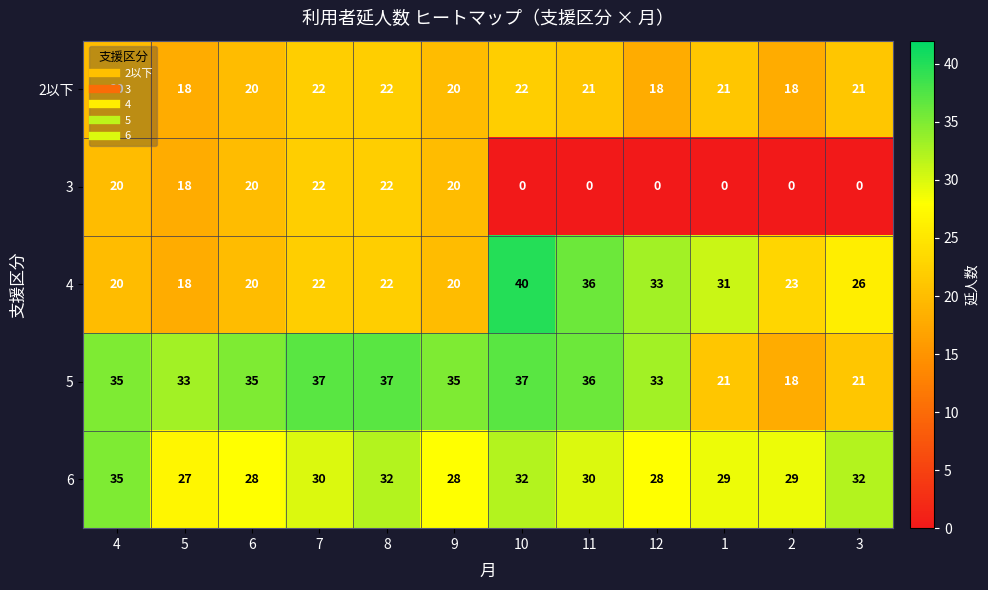

How many categories are shown in the chart?

12